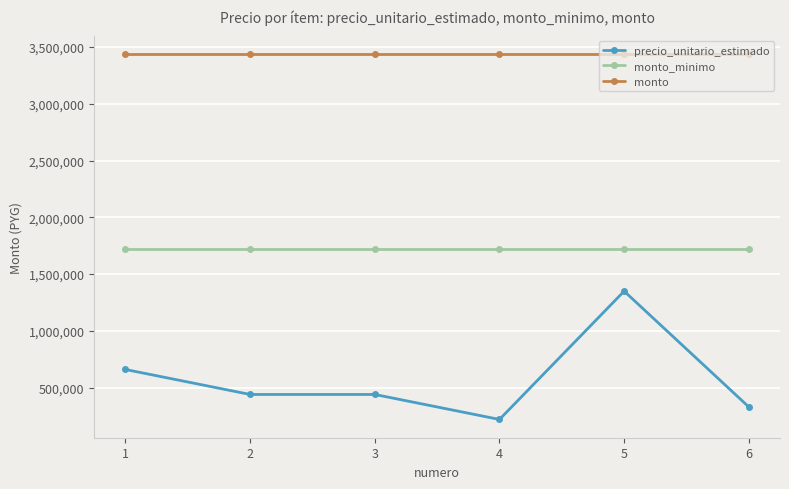

At which category is the sum across all series the highest?

5